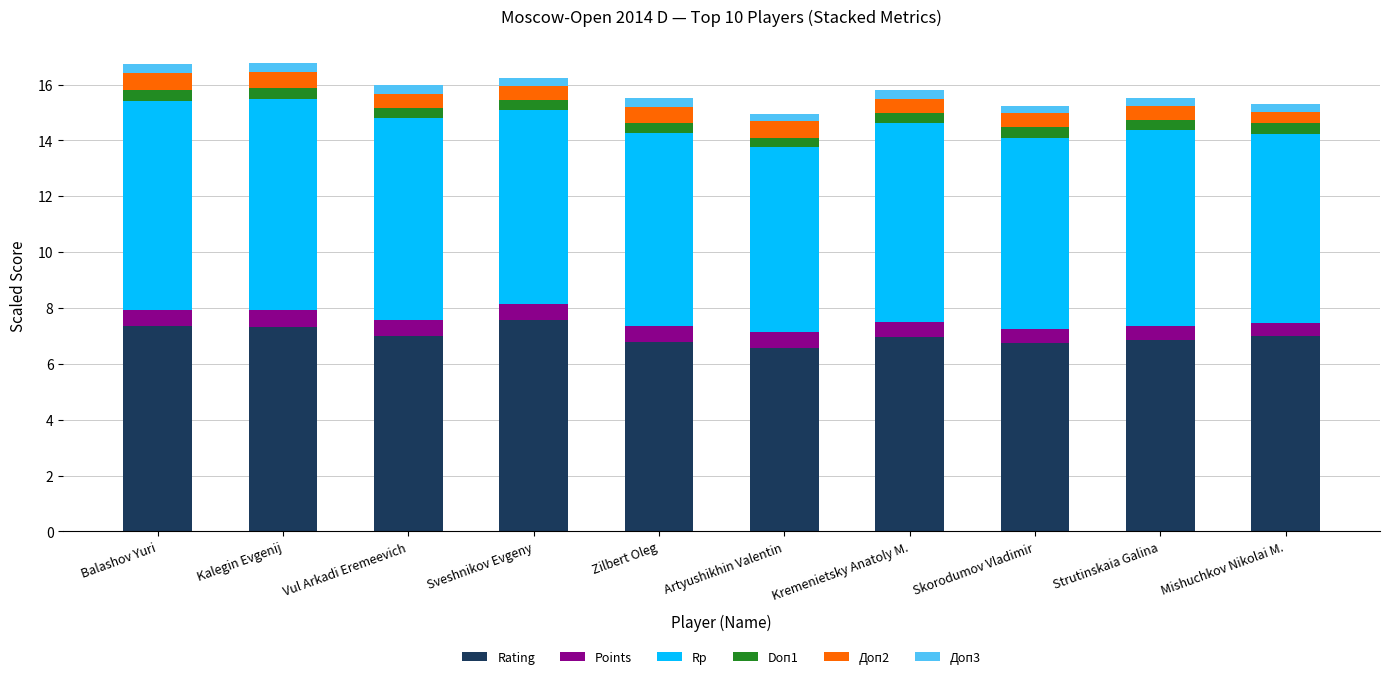

What is the maximum value for Rating?

7.6